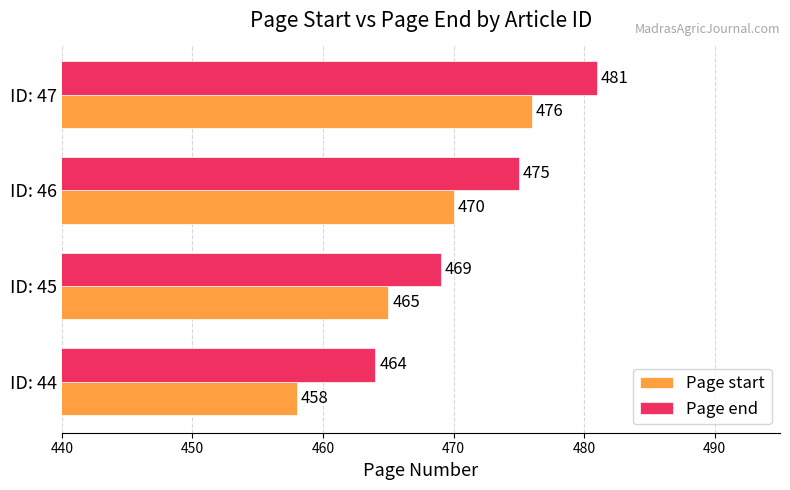

Rank the series by their maximum value, from highest to lowest.

Page end, Page start